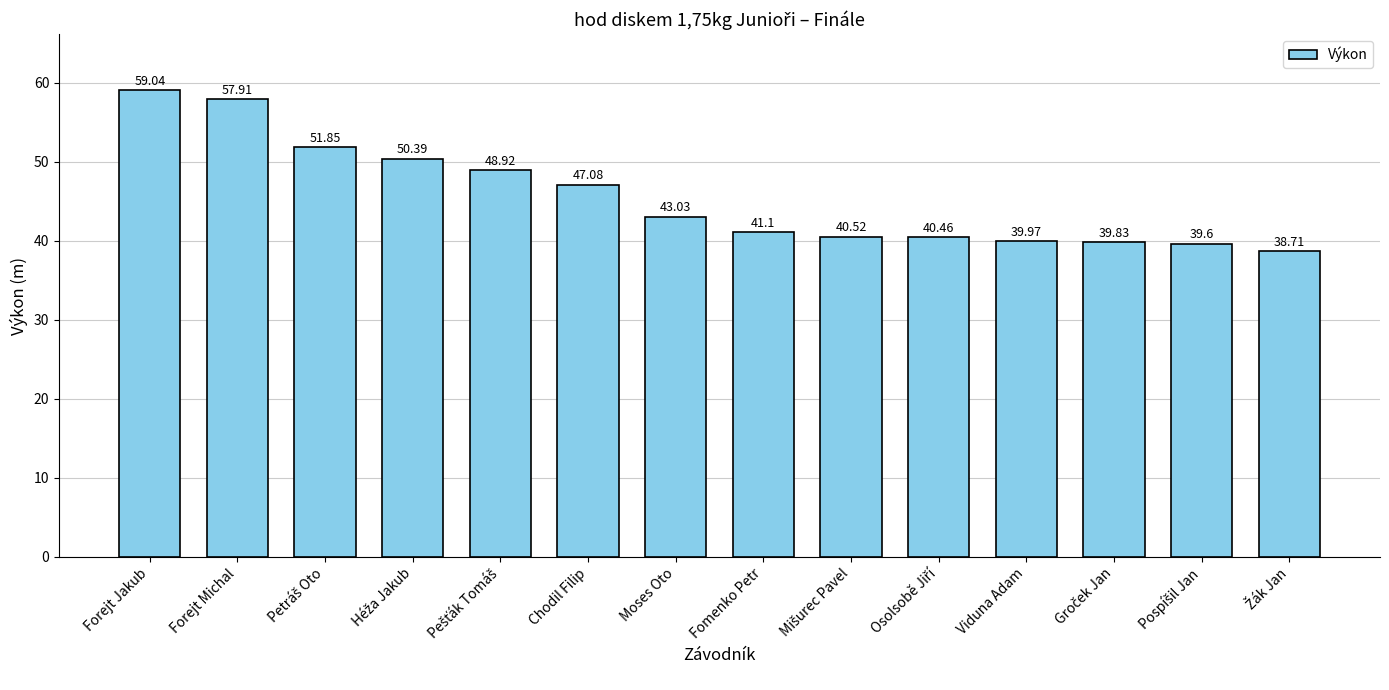

How many bars are there in total?

14